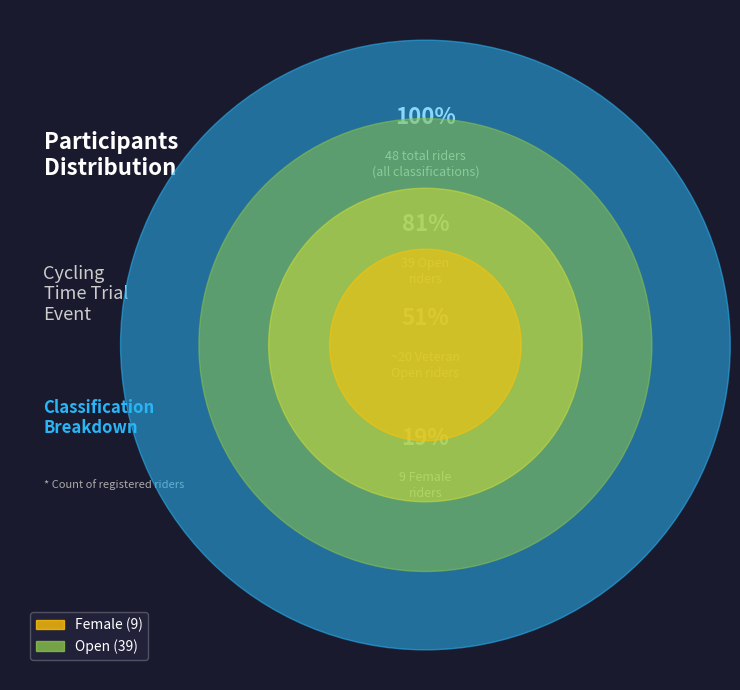

Does any single category account for the majority?

Yes